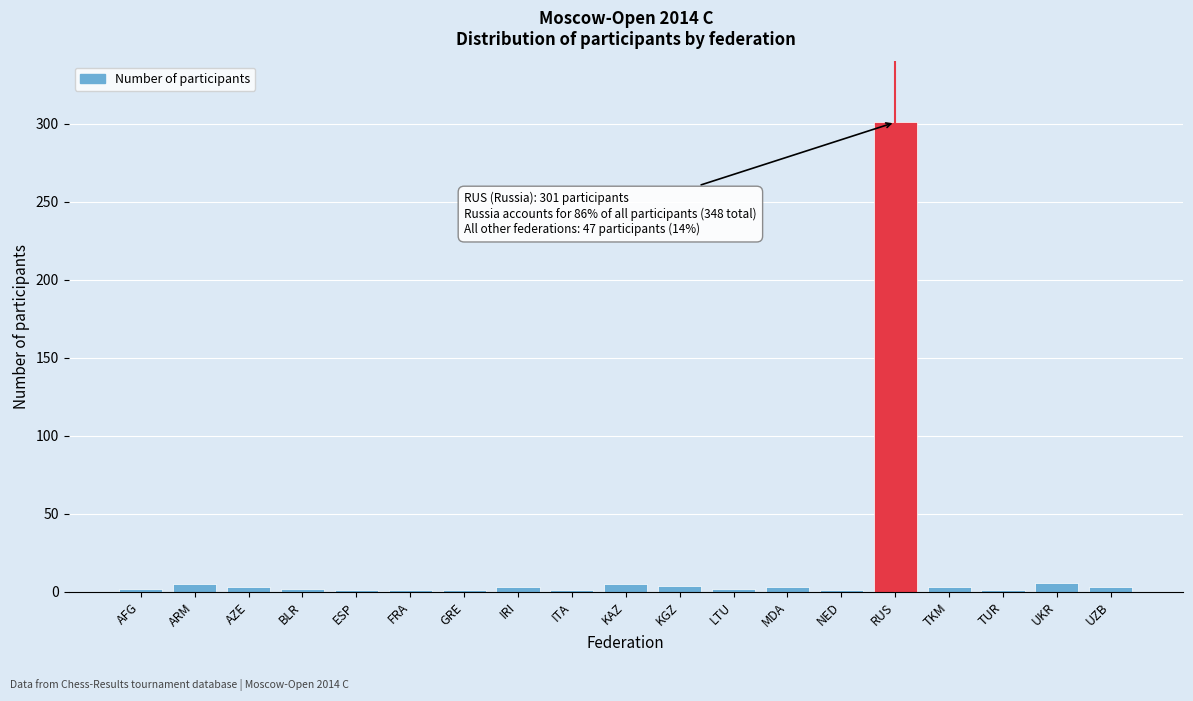

What is the maximum value shown in the chart?

301